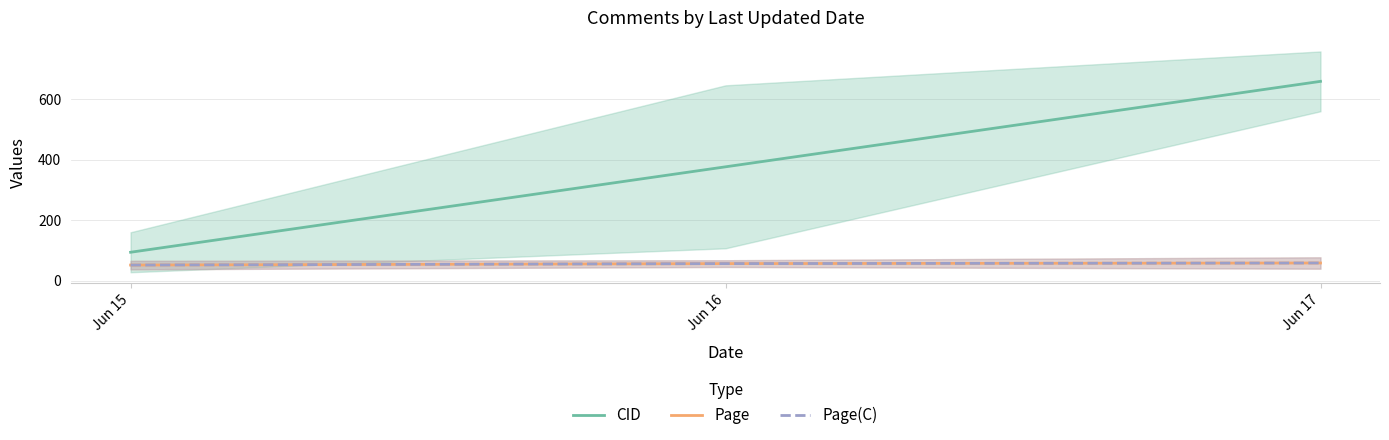

Which series has the largest total across all categories?

CID